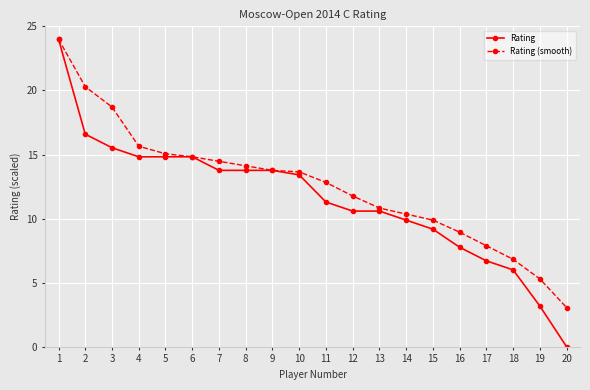

What is the sum of the Rating (smooth) values at 19 and 12?

17.1